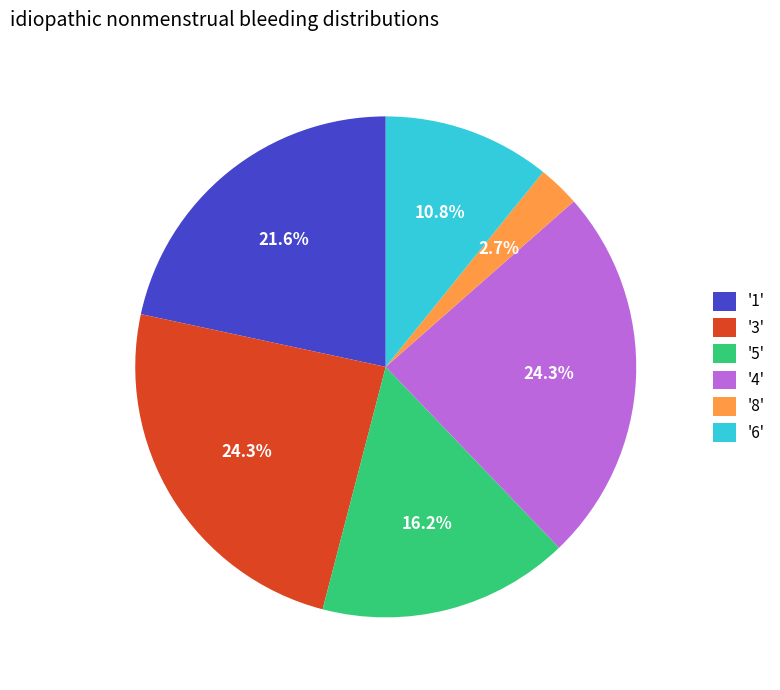

Which category has the smallest portion of the pie?

'8'